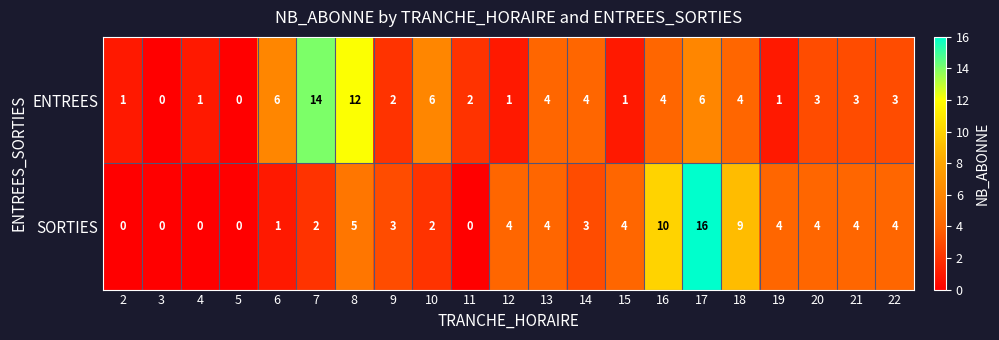

What is the average value of the ENTREES series?

4